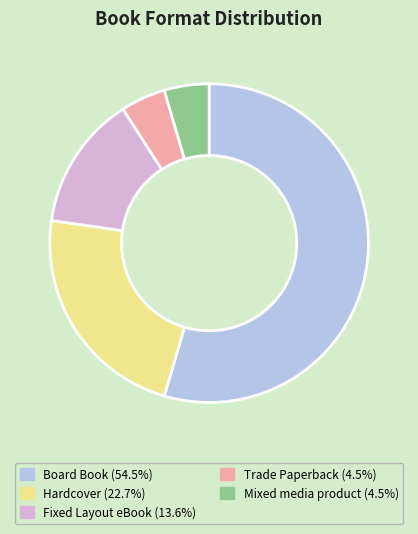

Is the sum of Hardcover (22.7%) and Mixed media product (4.5%) greater than half?

No